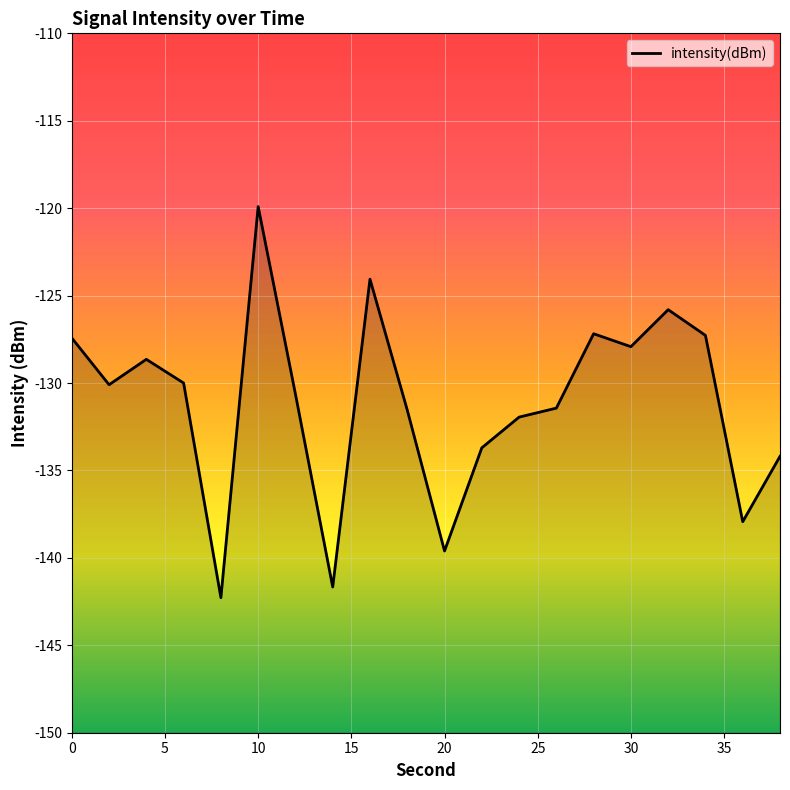

What is the greatest value displayed?

-119.9